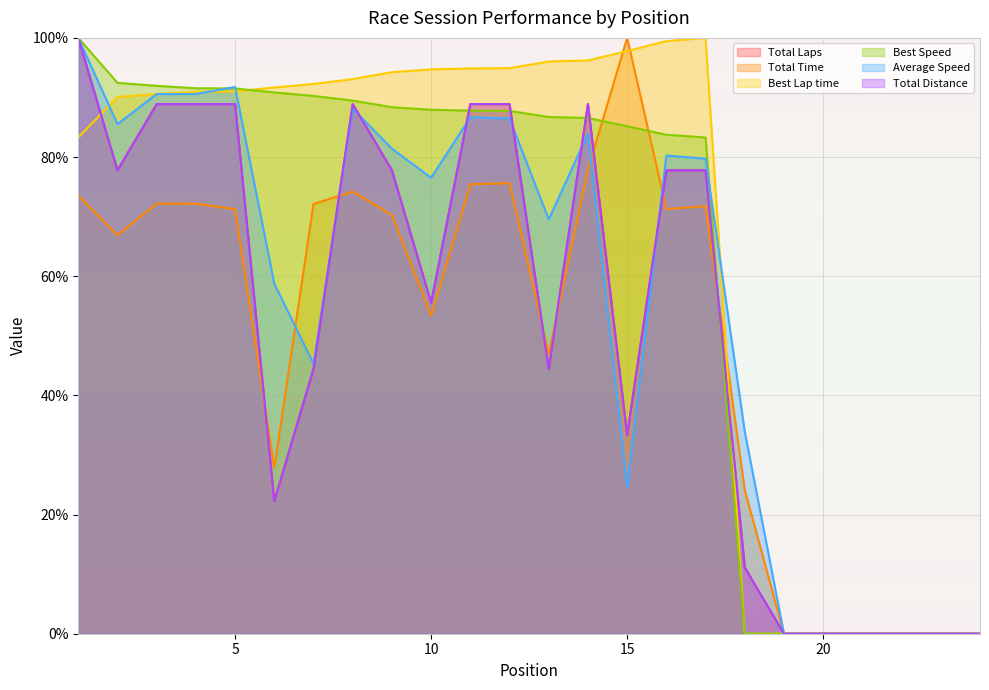

What is the maximum value shown in the chart?

100.0